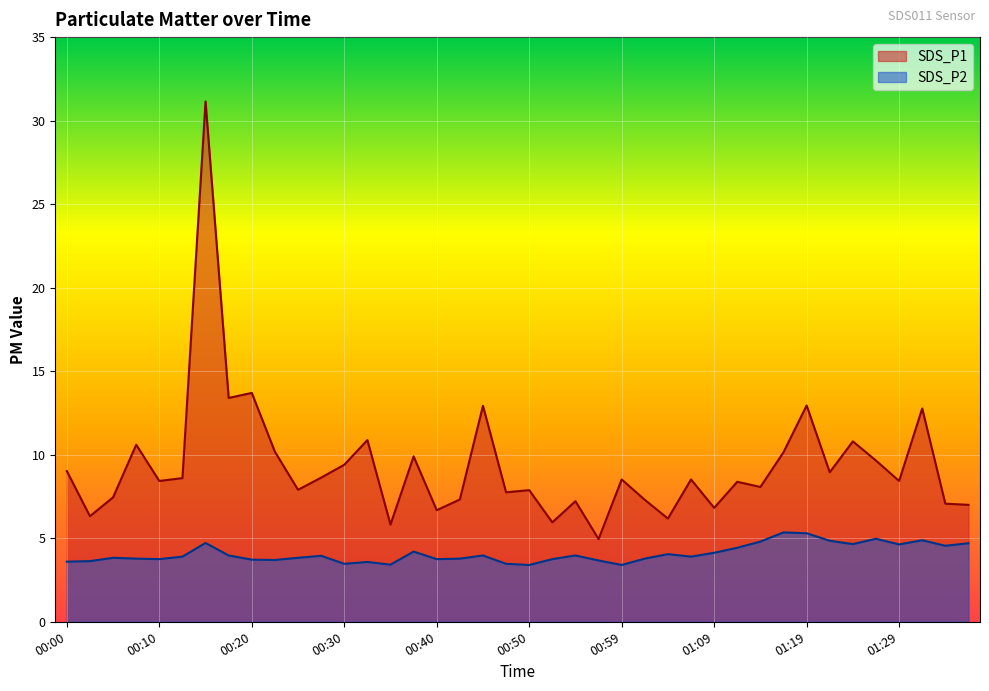

Reading right to left, list all the values displayed in this chart.

SDS_P1: 7.0	7.1	12.8	8.4	9.7	10.8	8.9	12.9	10.2	8.1	8.4	6.8	8.5	6.2	7.3	8.5	5.0	7.2	6.0	7.9	7.8	12.9	7.3	6.7	9.9	5.8	10.9	9.4	8.6	7.9	10.2	13.7	13.4	31.1	8.6	8.4	10.6	7.5	6.3	9.0
SDS_P2: 4.7	4.5	4.9	4.6	5.0	4.7	4.8	5.3	5.3	4.8	4.4	4.1	3.9	4.0	3.8	3.4	3.7	4.0	3.8	3.4	3.5	4.0	3.8	3.8	4.2	3.4	3.6	3.5	4.0	3.8	3.7	3.7	4.0	4.7	3.9	3.8	3.8	3.8	3.6	3.6